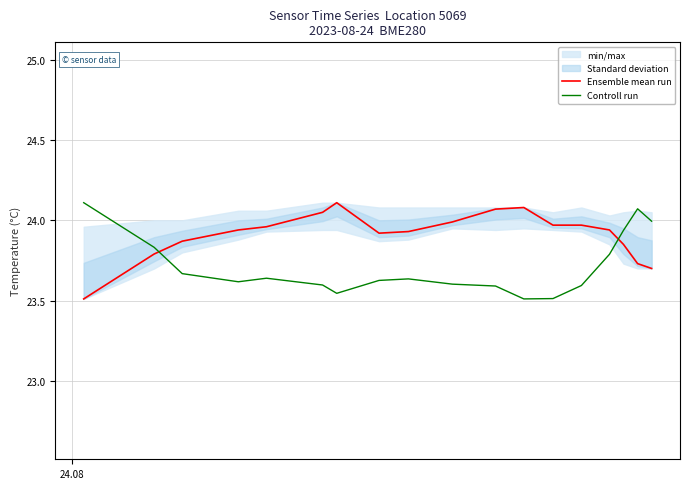

After their last crossing, which series has the higher values: Controll run or Ensemble mean run?

Controll run